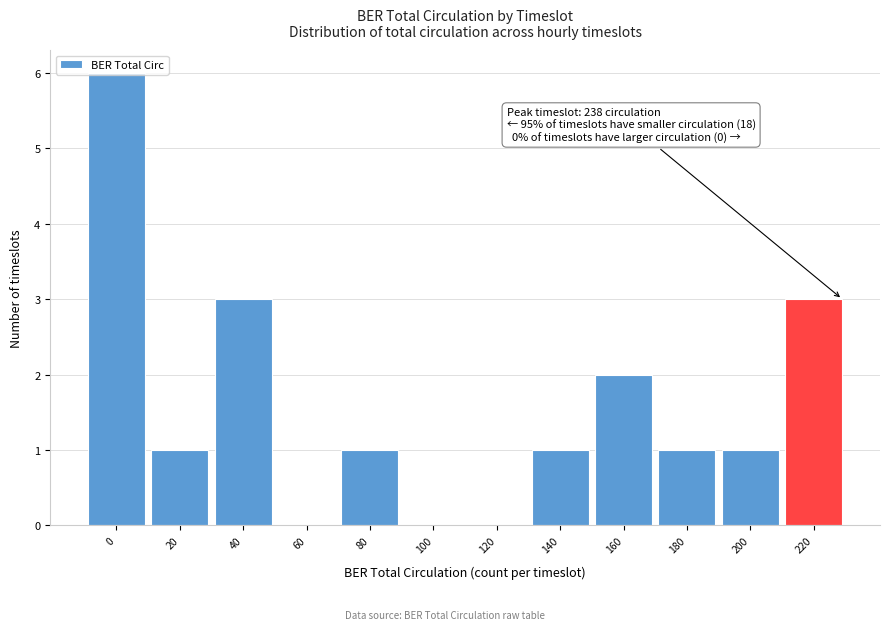

What is the sum of all values?

19